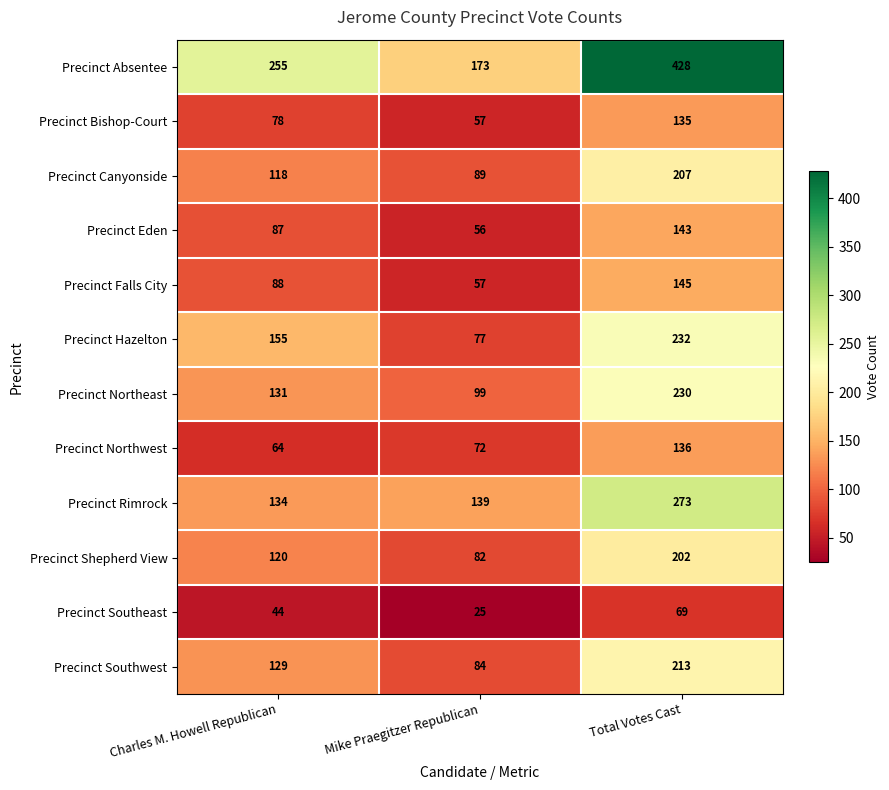

Which series has the largest total across all categories?

Precinct Absentee